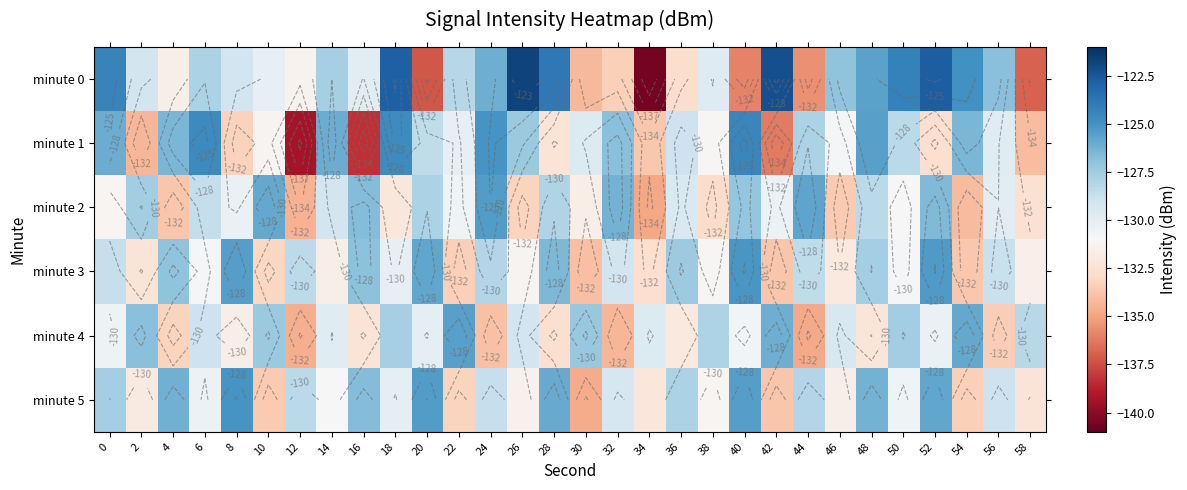

The minute 2 series shows -202.9 at 24. True or false?

False